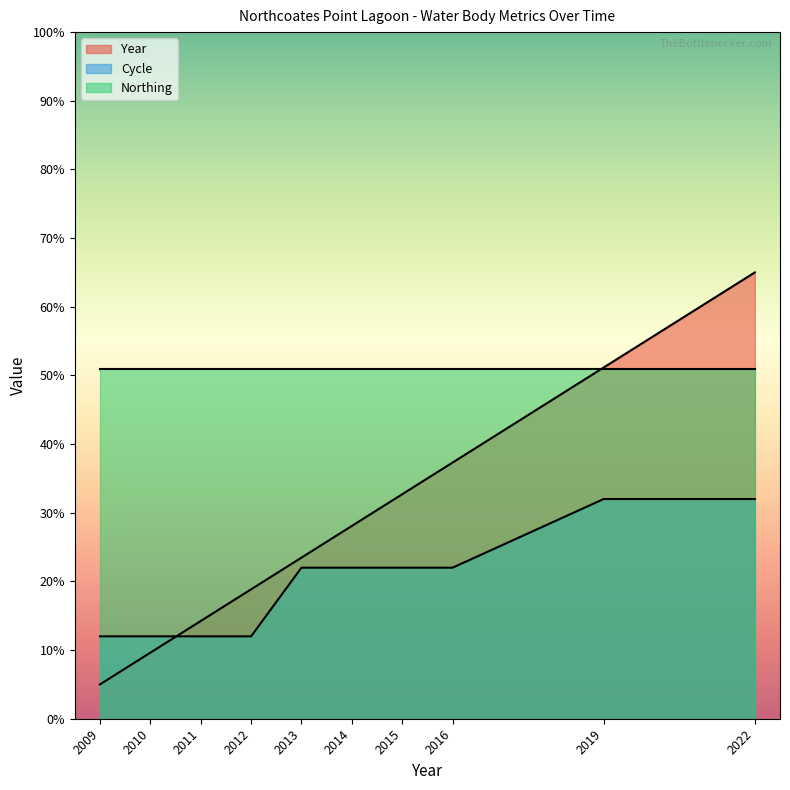

What is the value of the Cycle point at the 2nd from the left?

12.0